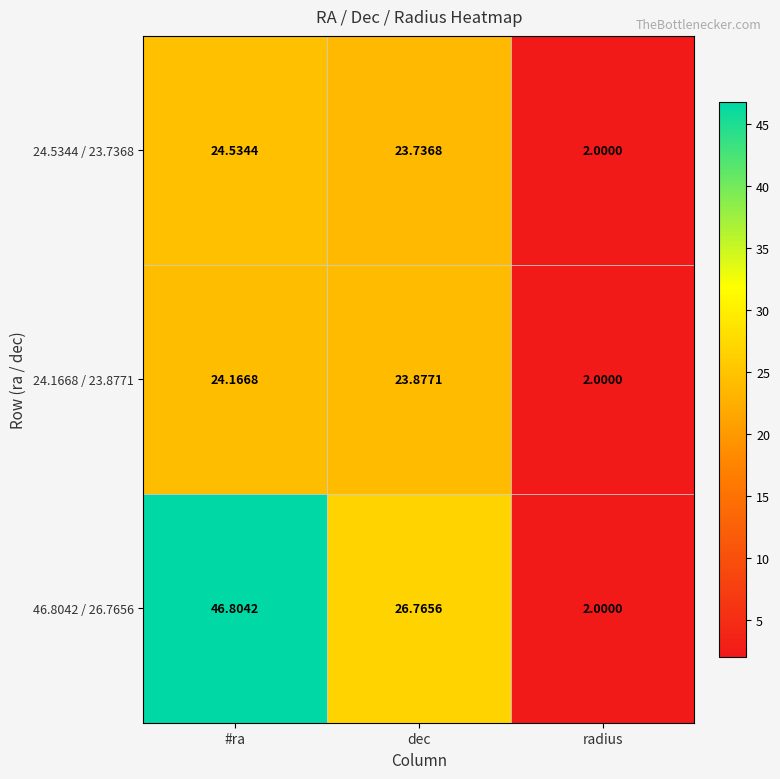

List the labels in order of 46.8042 / 26.7656 value, largest first.

#ra, dec, radius